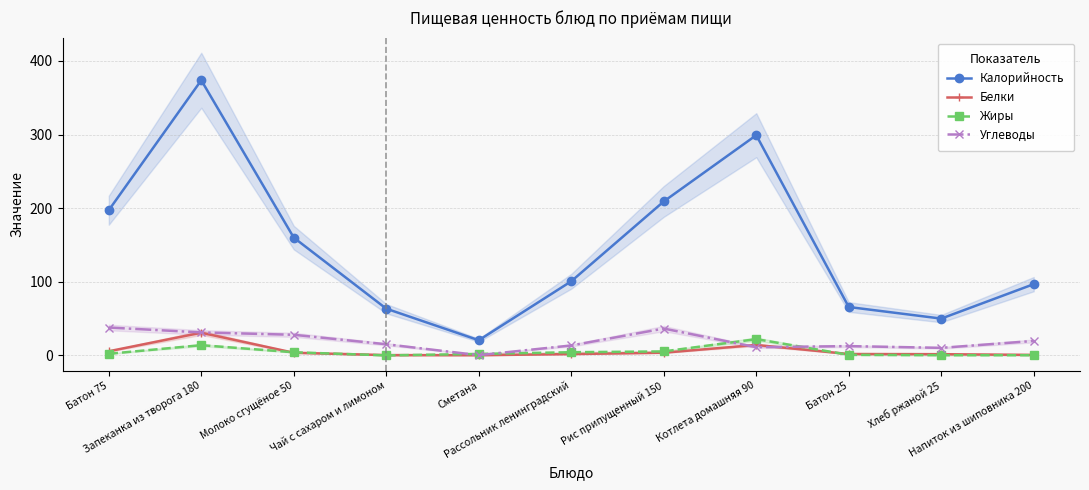

Where do Белки and Жиры first cross each other?

Запеканка из творога 180 and Молоко сгущёное 50